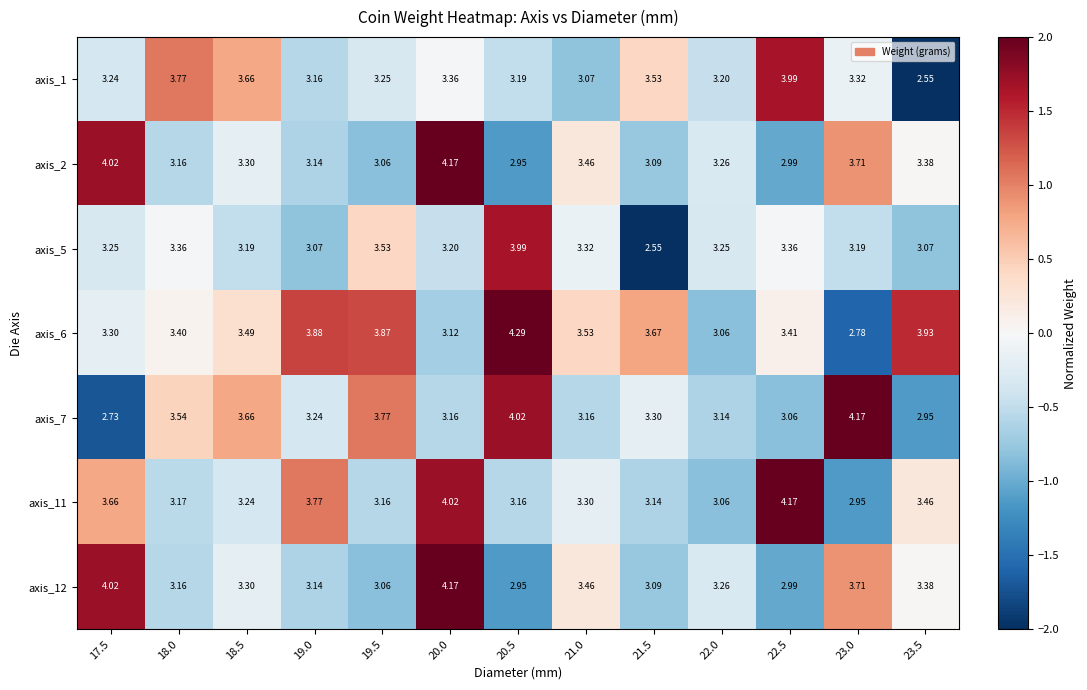

Is the value of axis_1 at 21.5 greater than the value of axis_11 at 18.0?

Yes